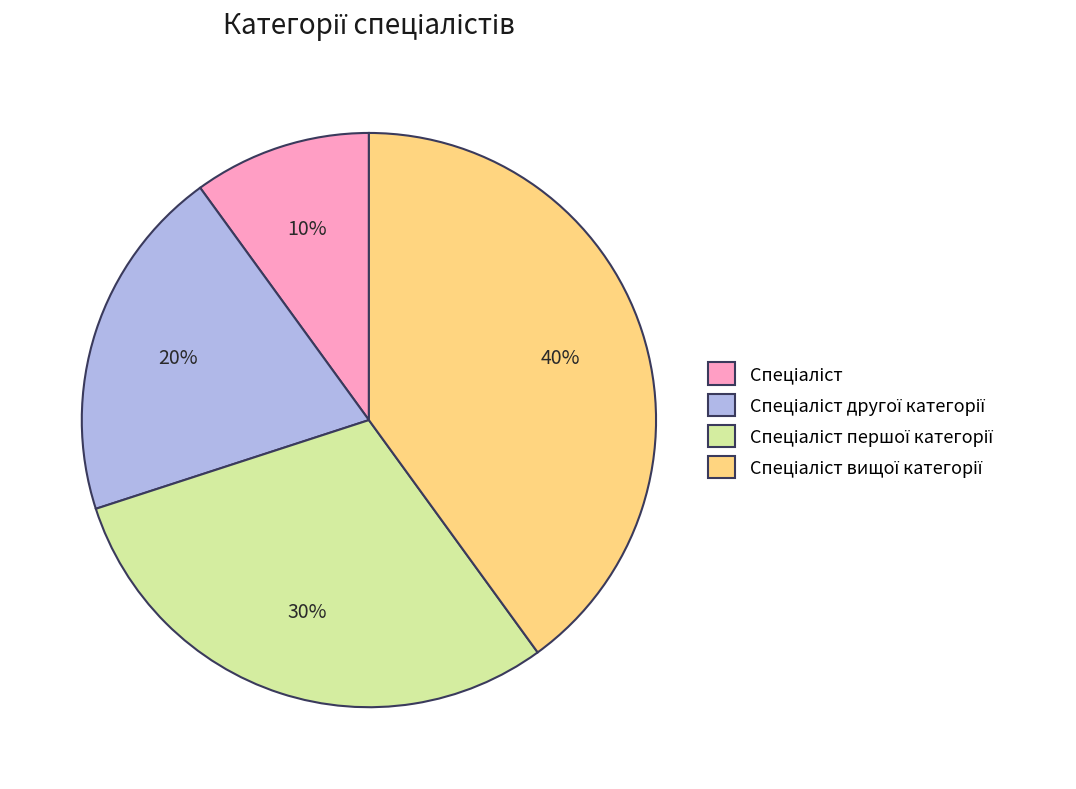

Count the number of slices in the pie.

4